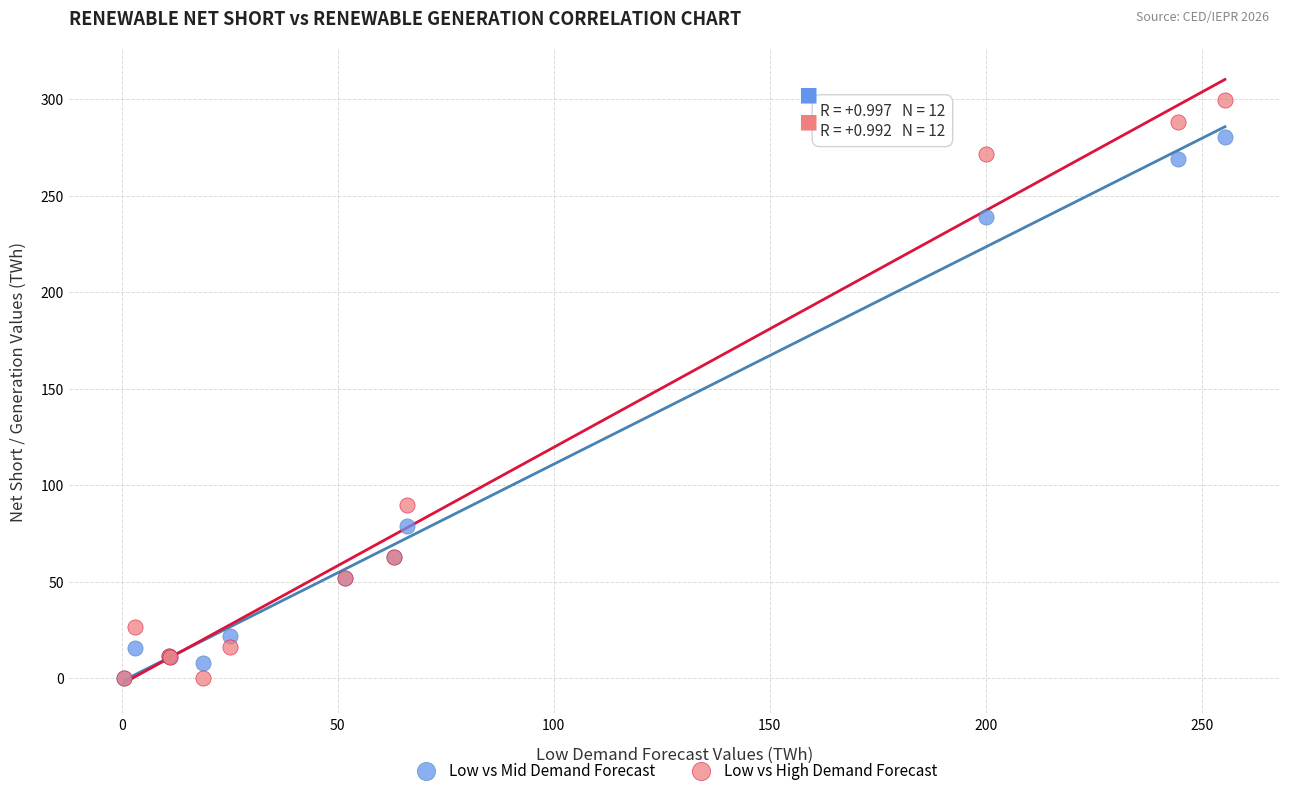

Which series contains the highest Y value?

Low vs High Demand Forecast